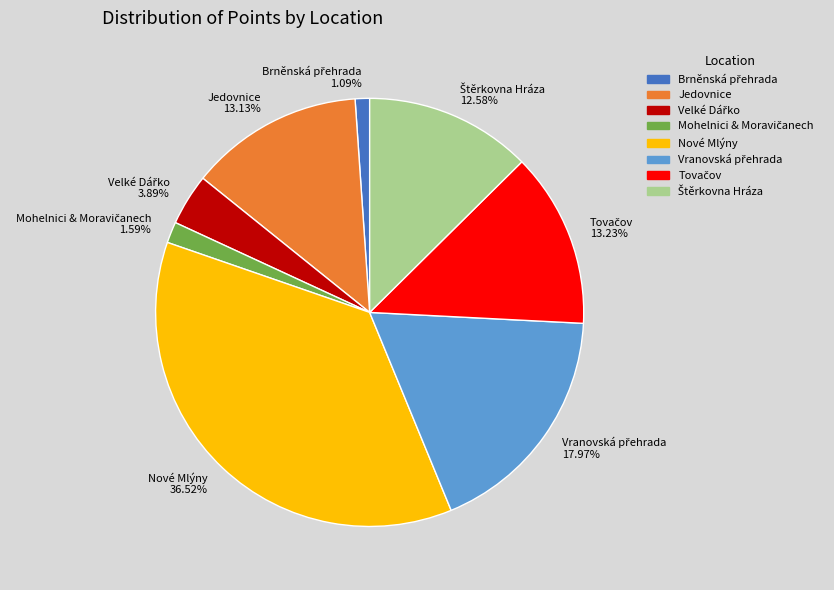

Is there any slice that represents more than half of the pie?

No